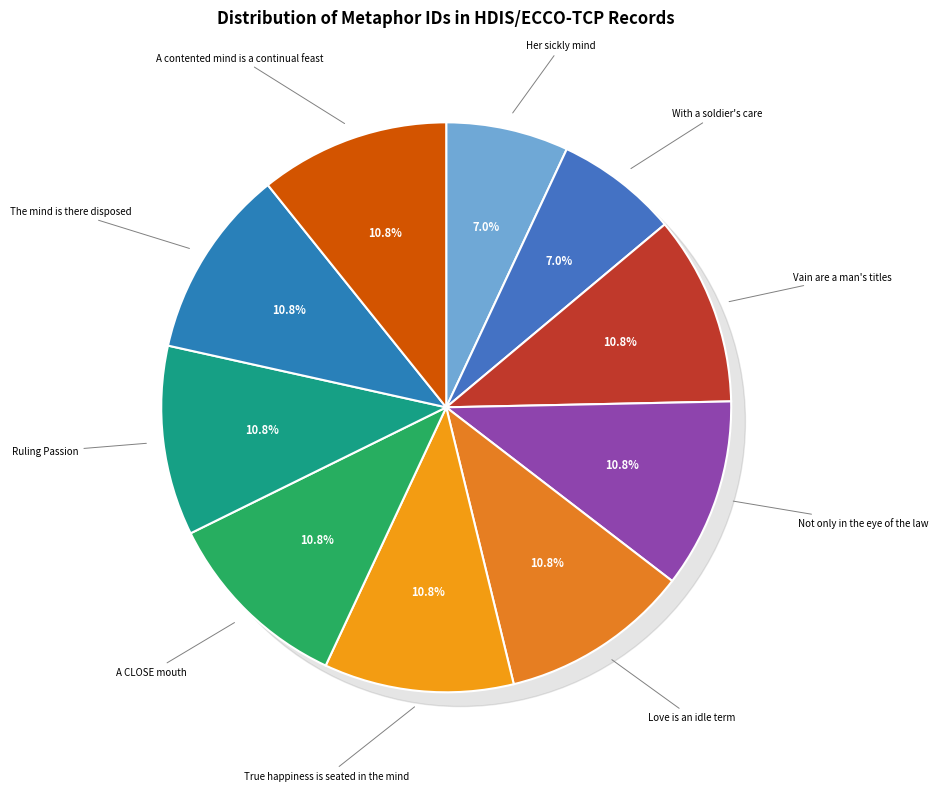

Is there any slice that represents more than half of the pie?

No